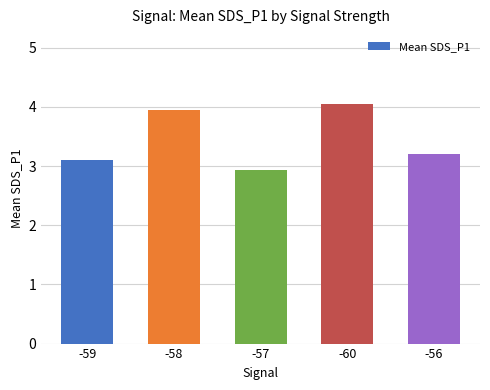

What is the difference between the values at -60 and -59?

0.9